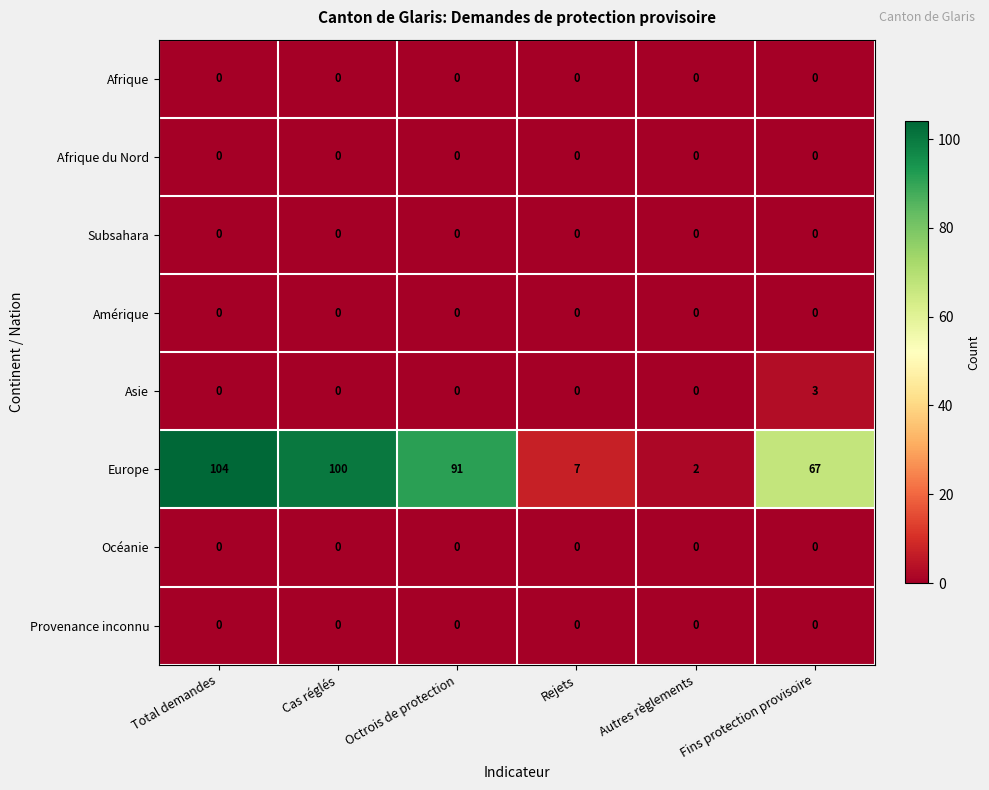

What is the difference between the highest and lowest values at Rejets?

7